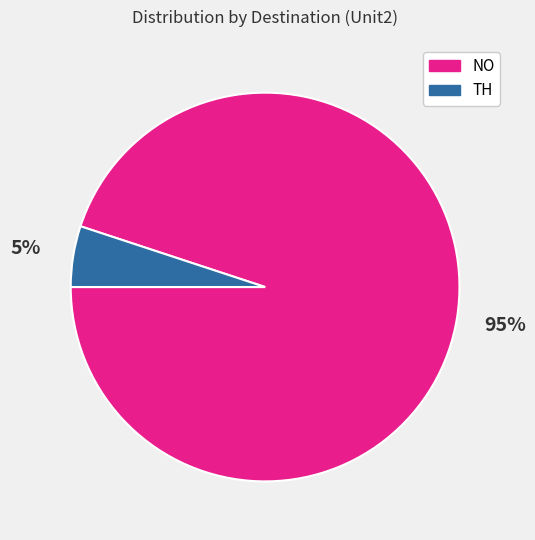

How many segments does this pie chart have?

2